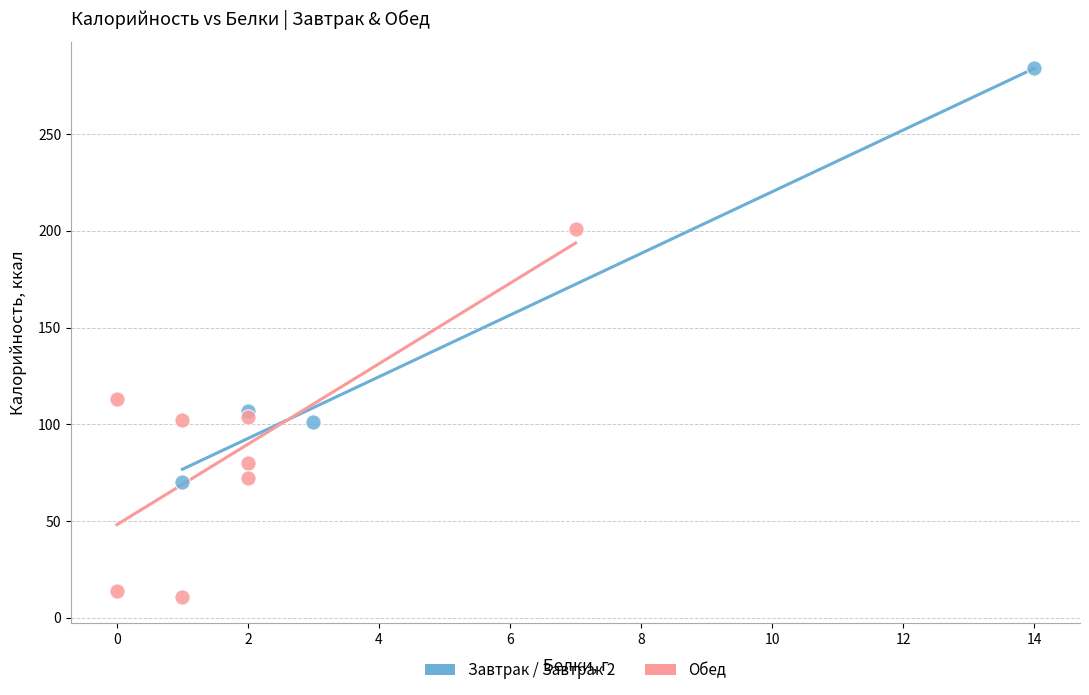

Which series contains the highest Y value?

Завтрак / Завтрак 2